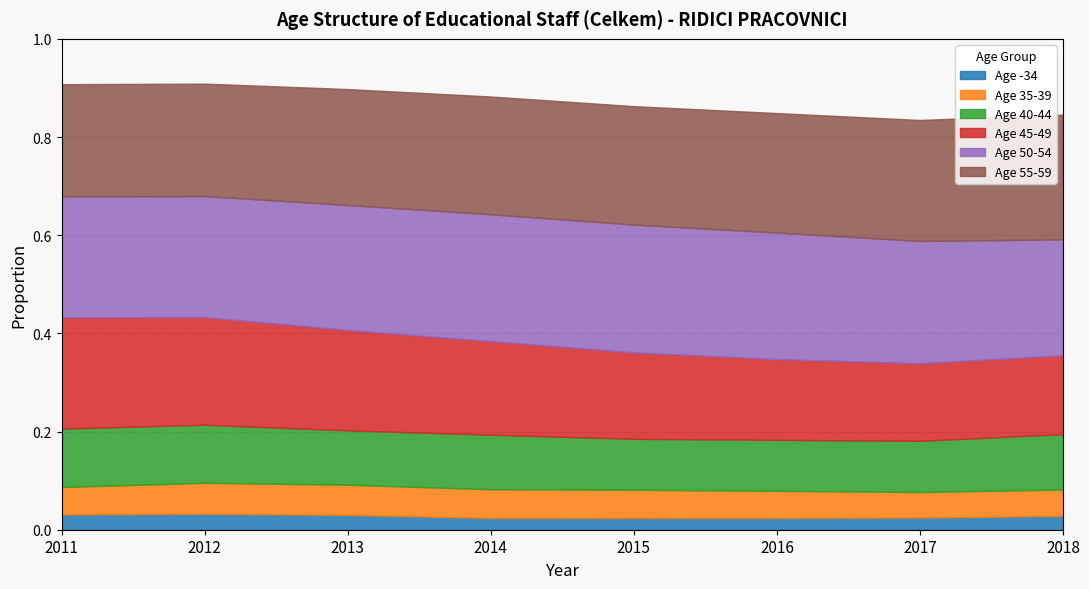

What are all the series names shown in the legend?

Age -34, Age 35-39, Age 40-44, Age 45-49, Age 50-54, Age 55-59